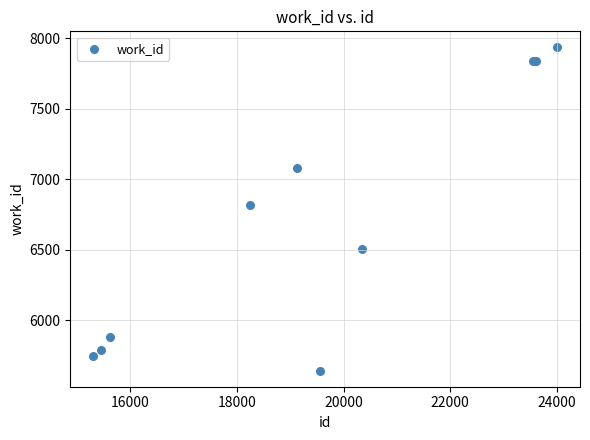

What Y value in the scatter plot is closest to 6788?

6816